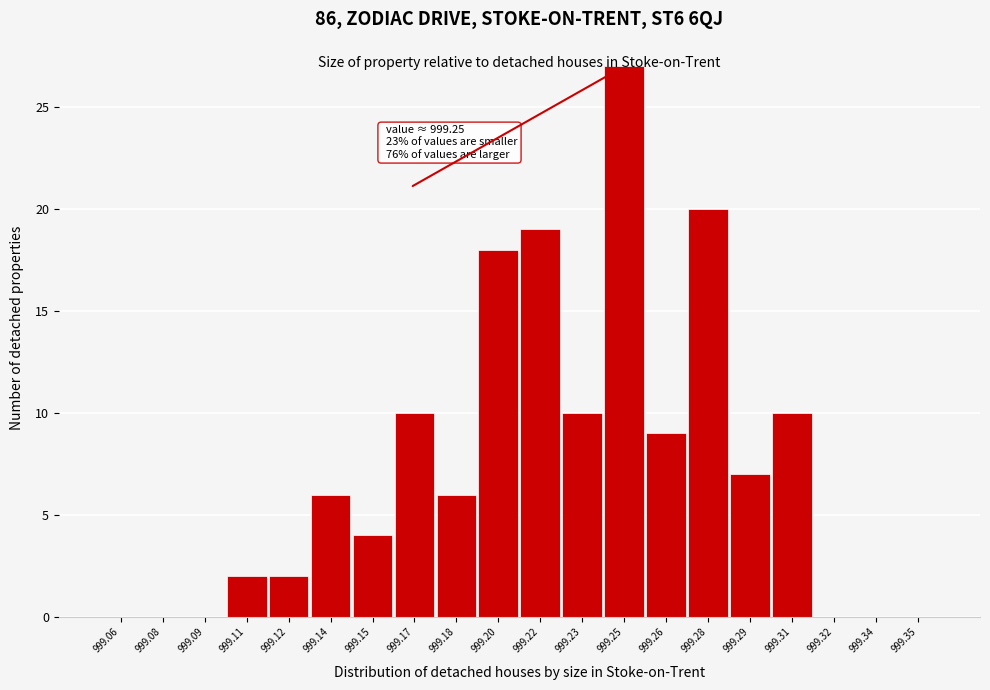

What is the sum of all values?

150